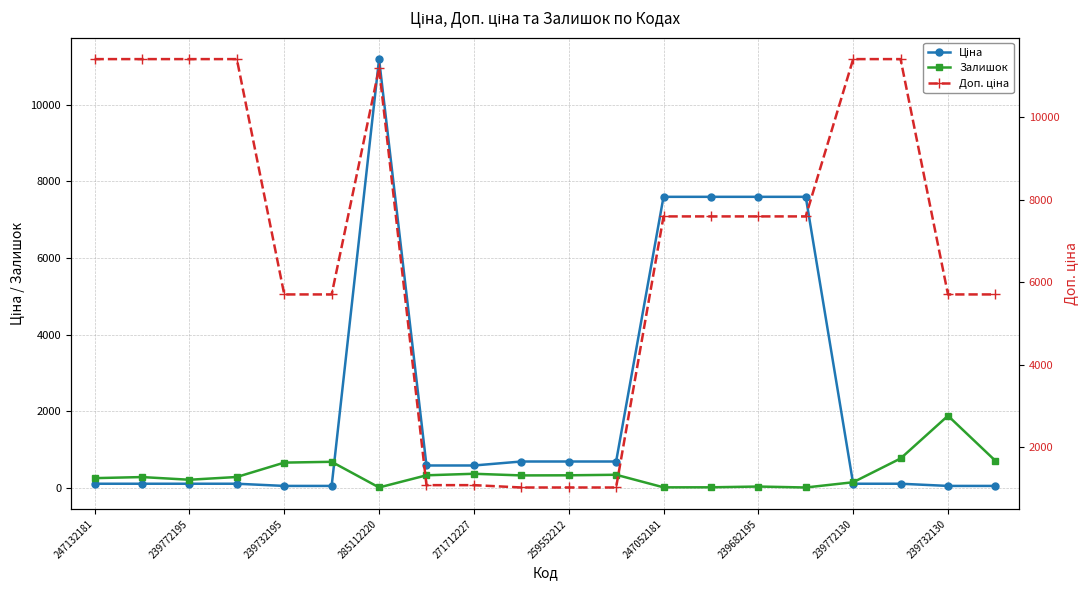

What is the total value across all series at 11?

2066.3